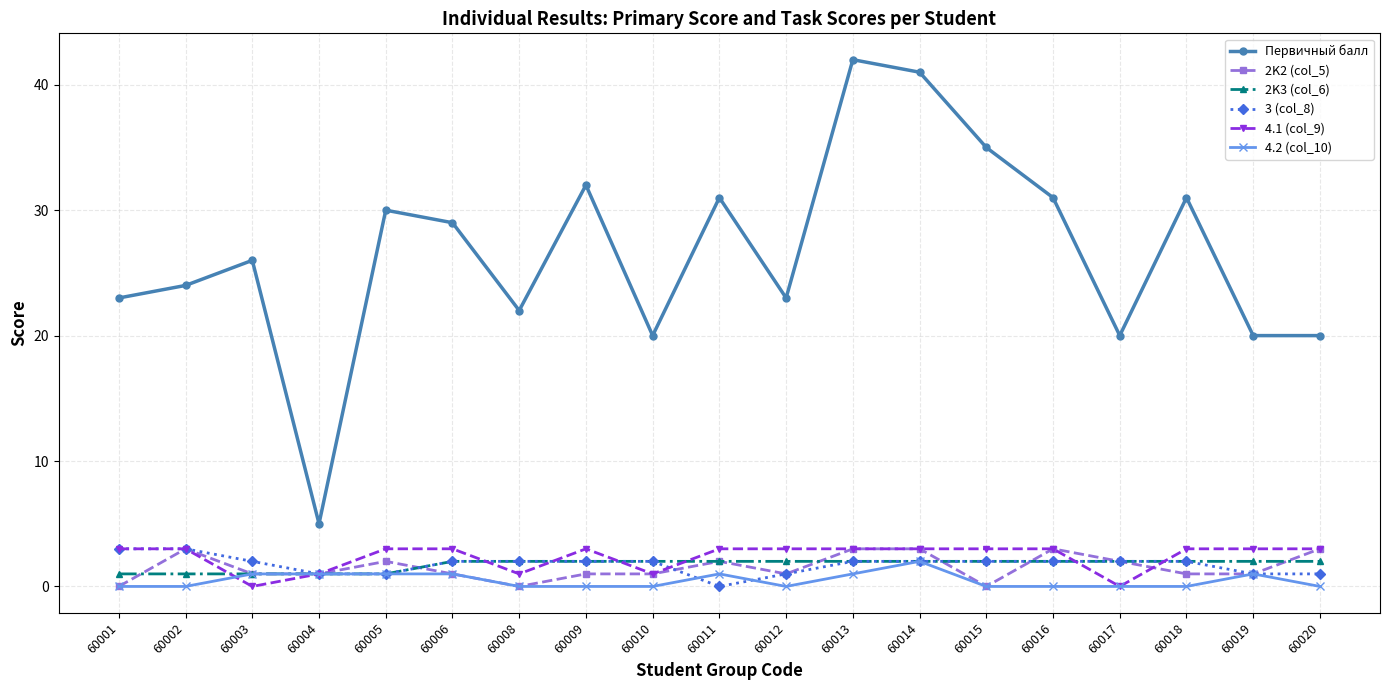

What is the sum of all 4.1 (col_9) values?

45